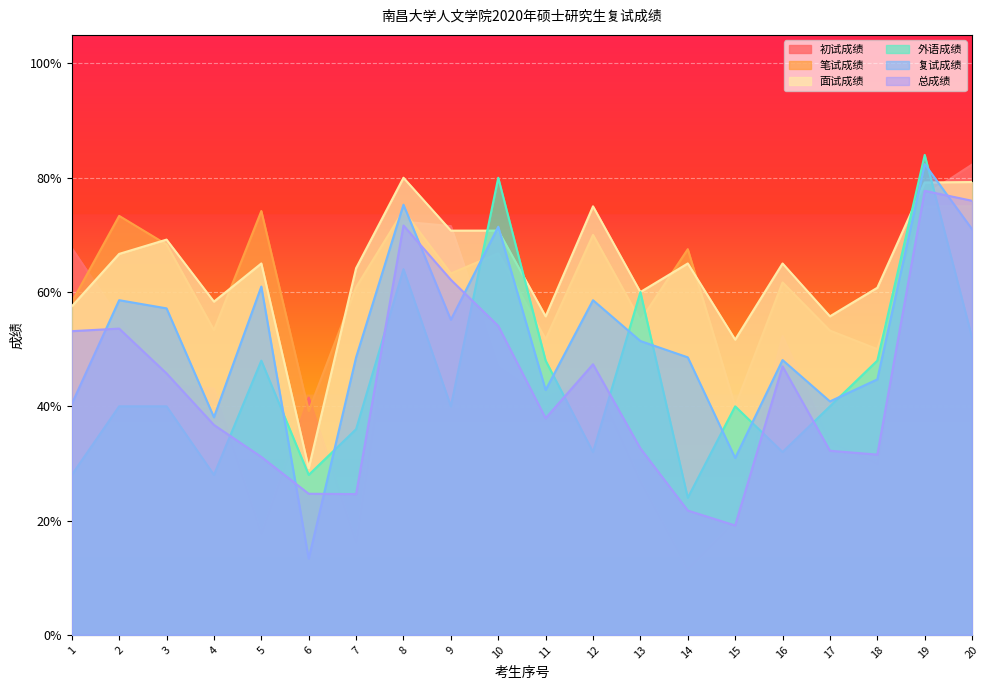

Rank the series at 12 from highest to lowest value.

面试成绩, 笔试成绩, 复试成绩, 总成绩, 初试成绩, 外语成绩